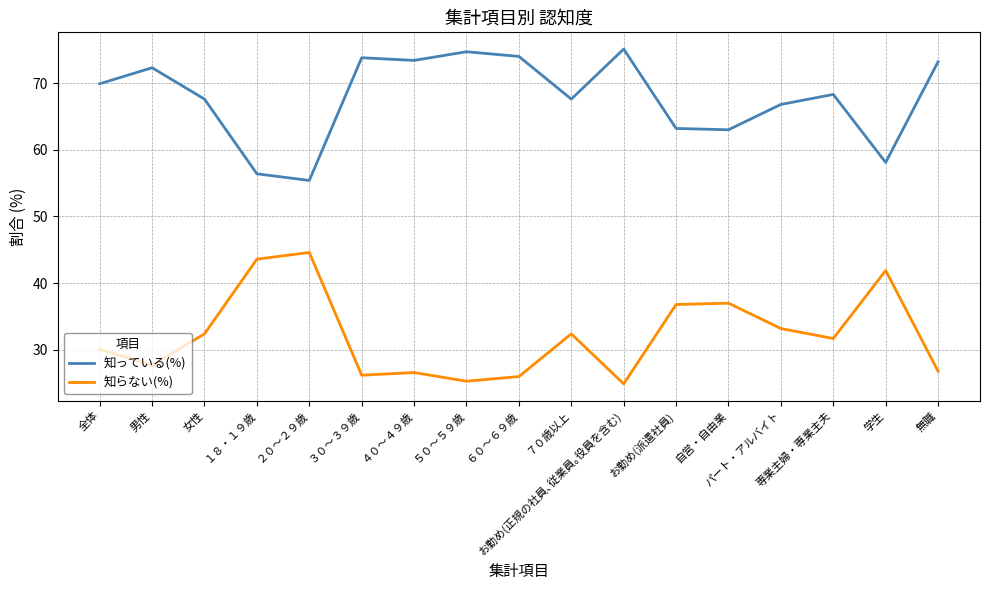

What is the lowest value of the 知らない(%) series?

24.9